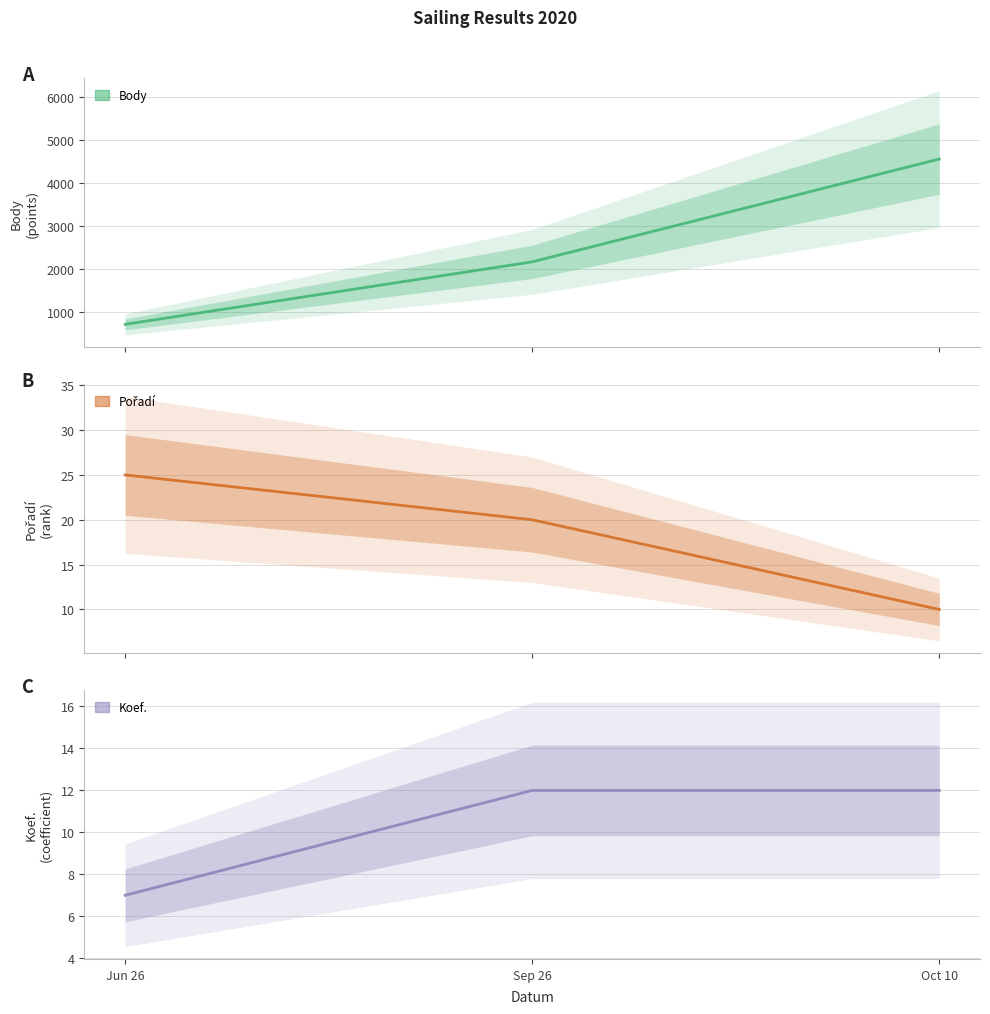

Rank the categories by Koef. (central) value from lowest to highest.

Jun 26, Sep 26, Oct 10